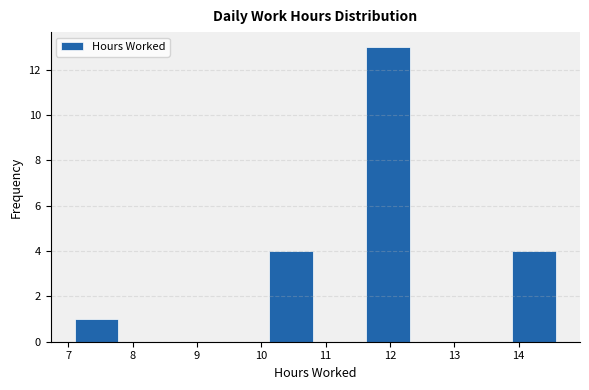

Reading left to right, transcribe this chart: for each bar, give the range it covers on the x-axis and its height. Neither the bar edges nor the heights are printed on the chart, so give them approximately, as read against the axes.

7.1 to 7.8: 1
7.8 to 8.6: 0
8.6 to 9.3: 0
9.3 to 10.1: 0
10.1 to 10.8: 4
10.8 to 11.6: 0
11.6 to 12.4: 13
12.4 to 13.1: 0
13.1 to 13.9: 0
13.9 to 14.6: 4